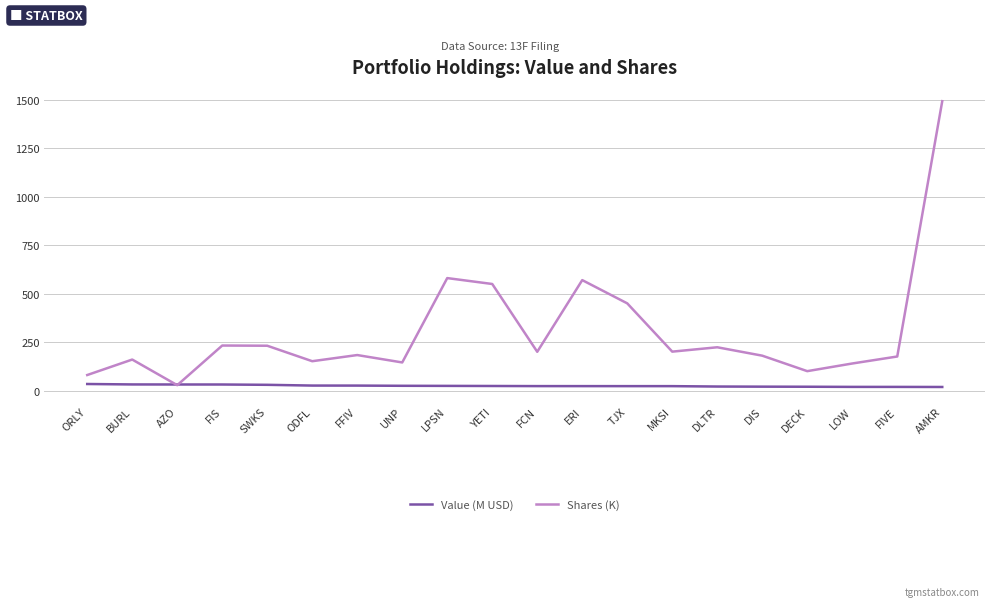

What is the total value across all series at FIVE?

194.5